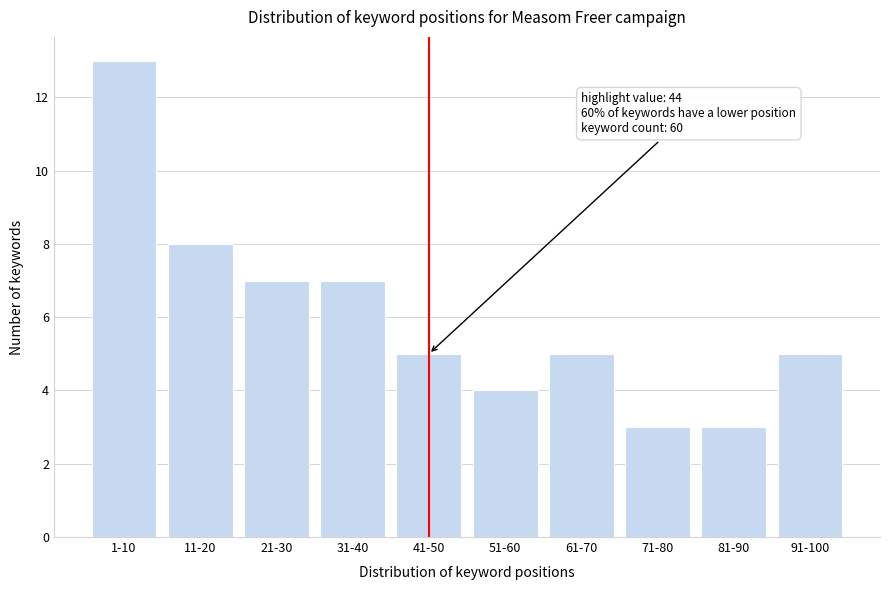

Reading left to right, transcribe all the data shown in this chart.

1-10=13	11-20=8	21-30=7	31-40=7	41-50=5	51-60=4	61-70=5	71-80=3	81-90=3	91-100=5